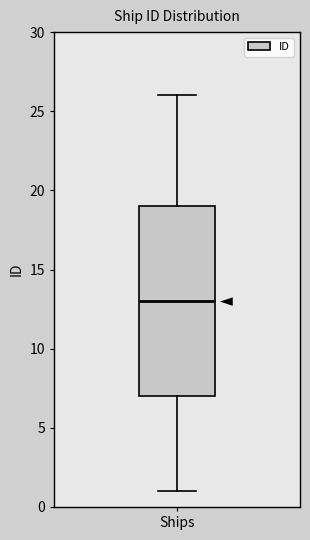

Read this box plot against the y-axis: the position of the median line, the range covered by the box, and the ends of both whiskers. The values are not printed on the chart, so give them approximately, as read against the axis.

median 13, box 7 to 19, whiskers 1 to 26